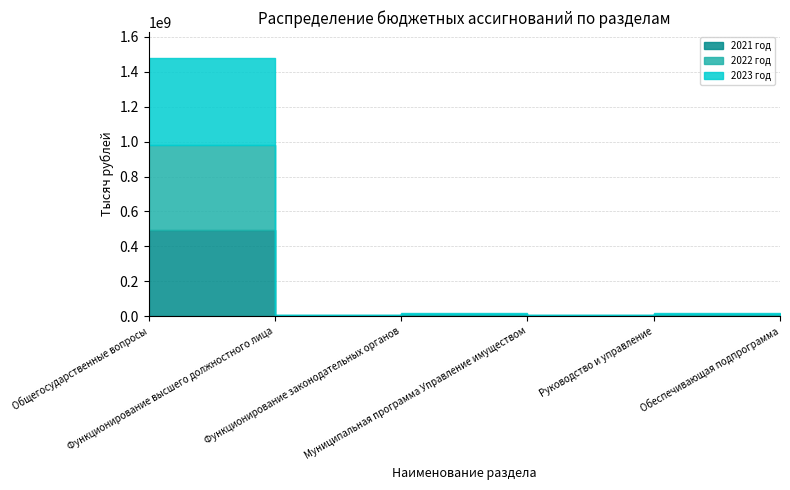

True or false: 2023 год and 2022 год cross at least once.

False